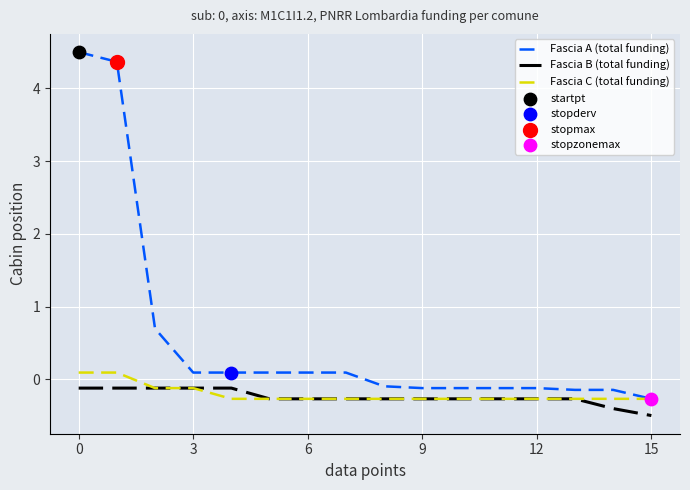

Which series has the largest total across all categories?

Fascia A (total funding)